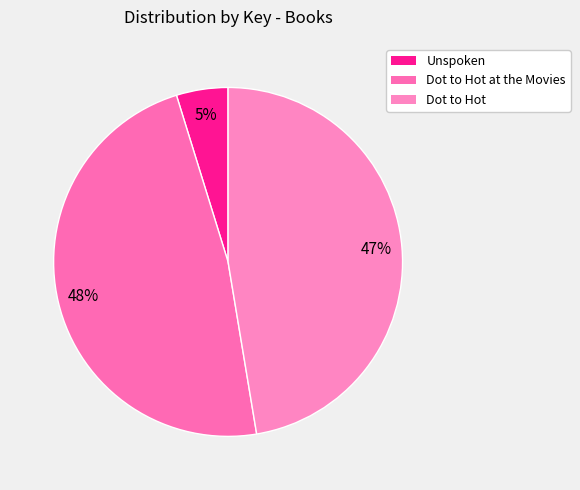

To the nearest percent, what portion does Dot to Hot represent?

47%